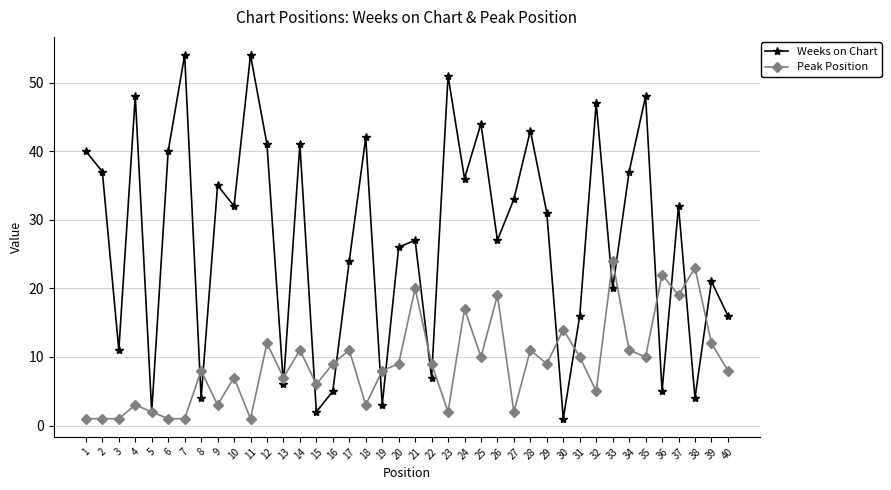

At which label does Weeks on Chart first exceed 32?

1